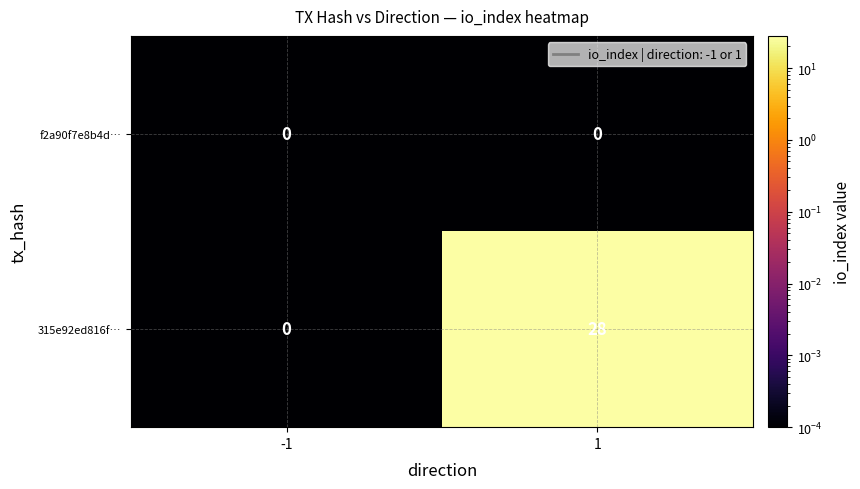

List the series in order of their overall mean, lowest first.

f2a90f7e8b4d…, 315e92ed816f…